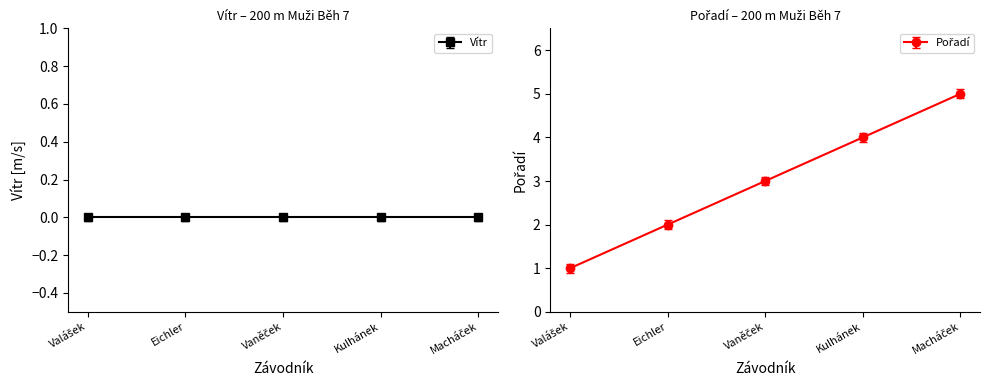

What value does the data have at Kulhánek?

4